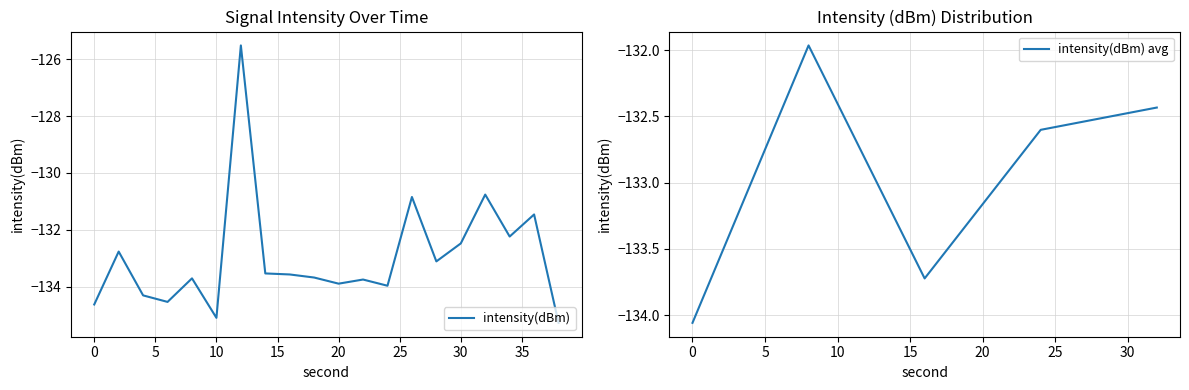

What is the smallest value displayed?

-135.3